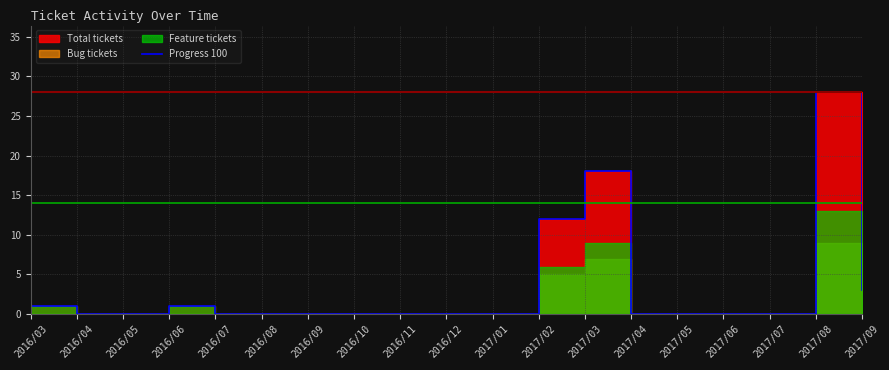

What is the difference between the second highest and second lowest values?

18